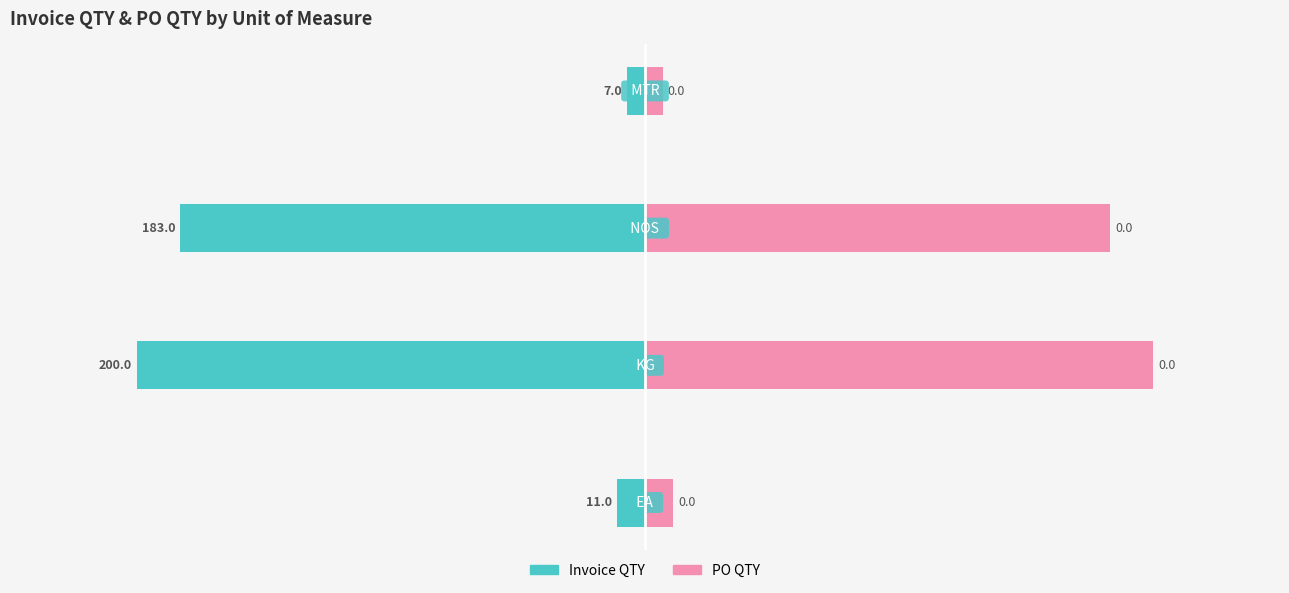

How many groups of bars are there?

4